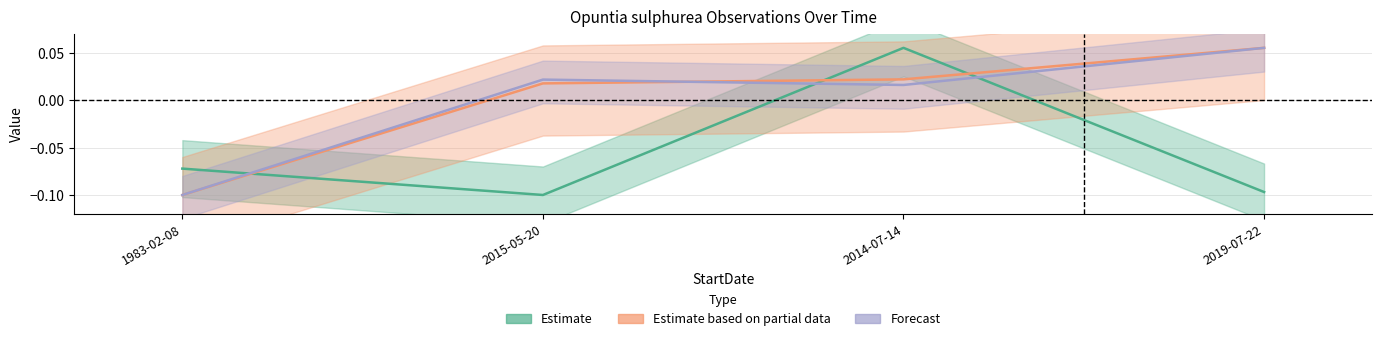

What value does the Longitude series have at 2015-05-20?

-0.1